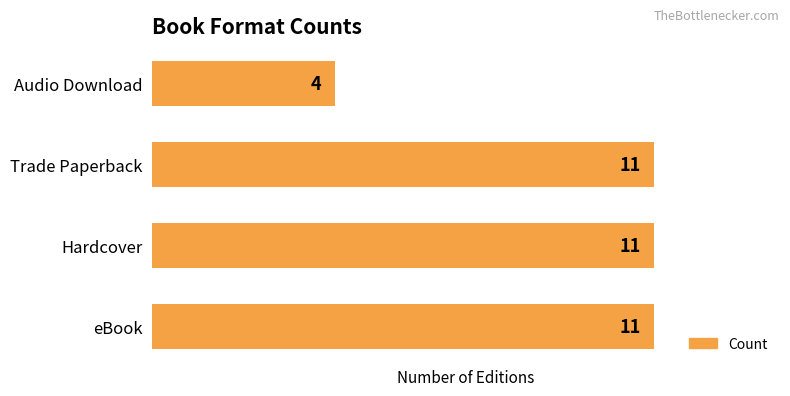

Which category has the lowest value across all series?

Audio Download